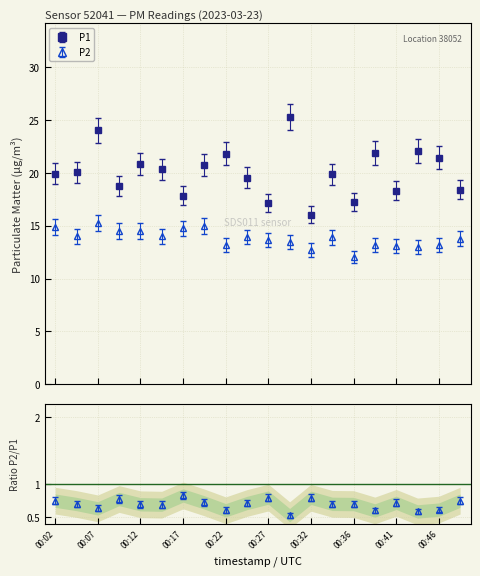

Which series has the widest spread of values?

P1